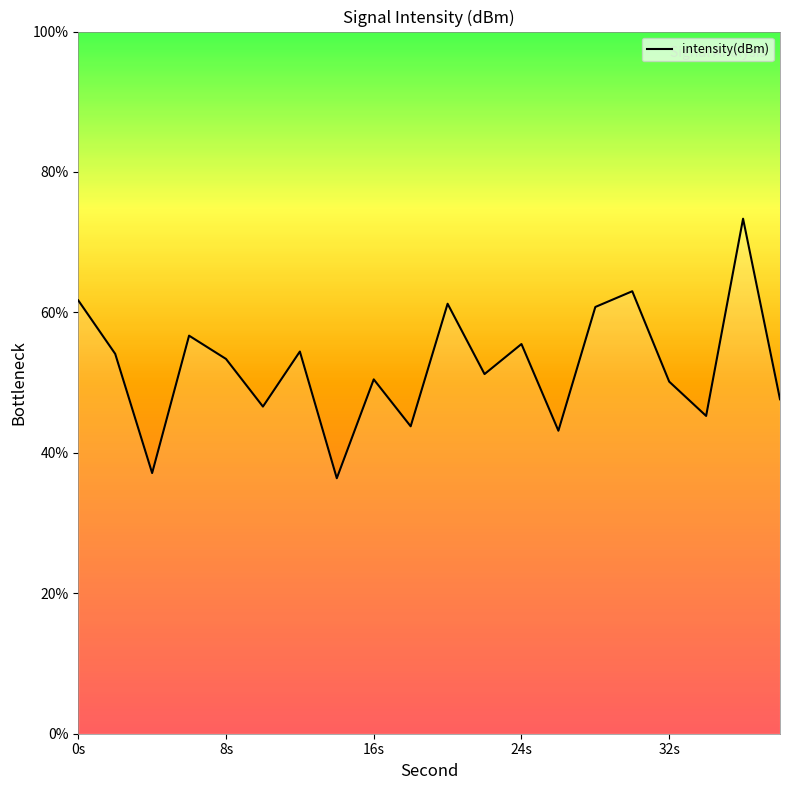

What is the smallest value displayed?

36.4